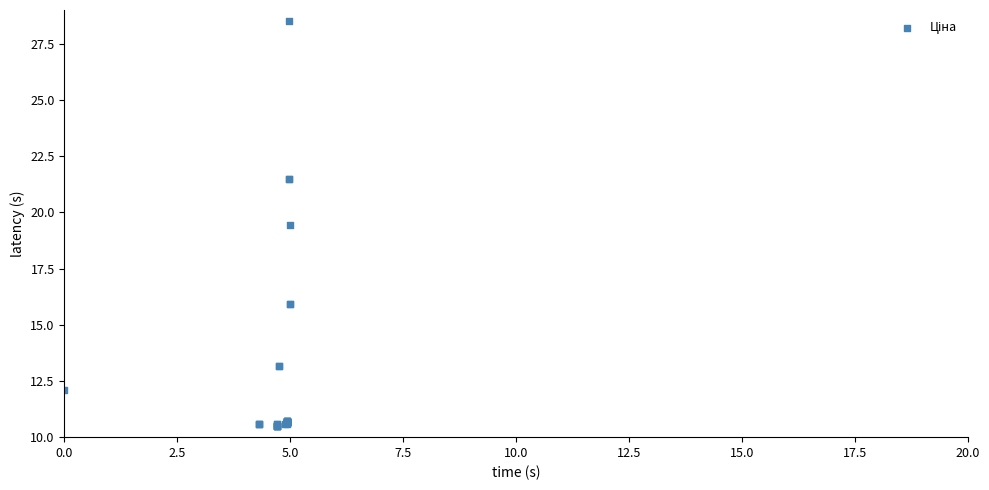

What Y value in the scatter plot is closest to 19?

19.5